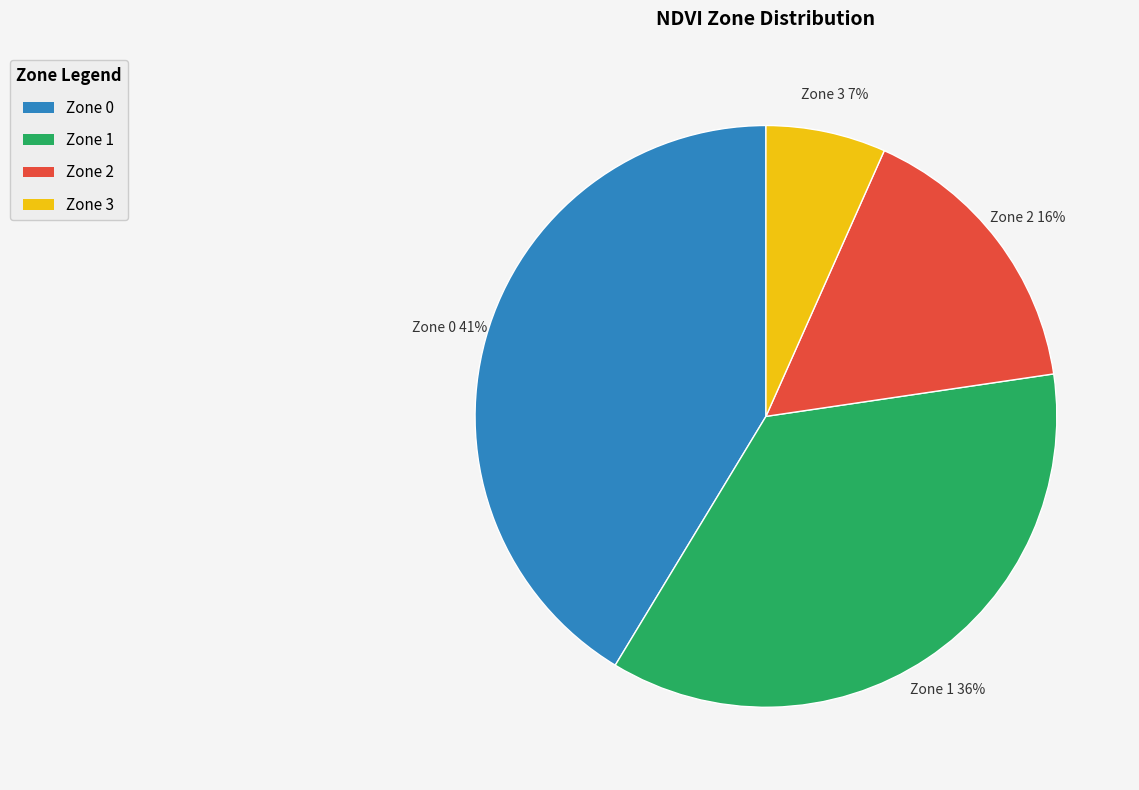

To the nearest percent, what is the combined percentage of Zone 3 and Zone 2?

23%